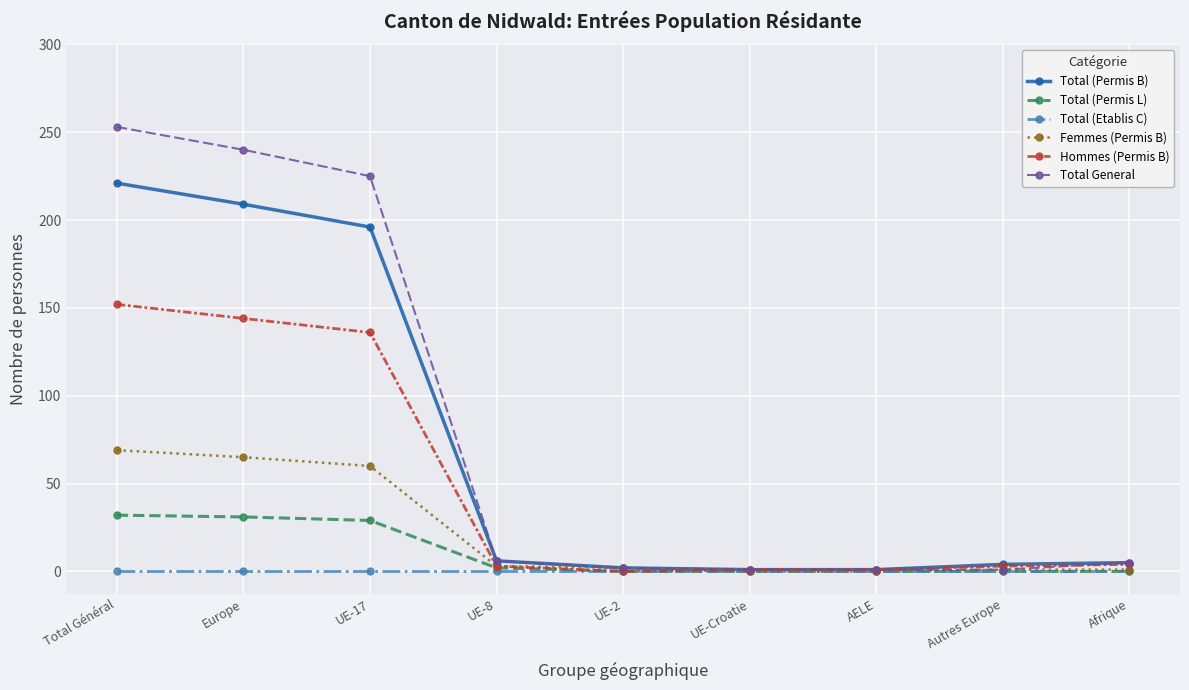

What is the maximum value for Total (Permis L)?

32